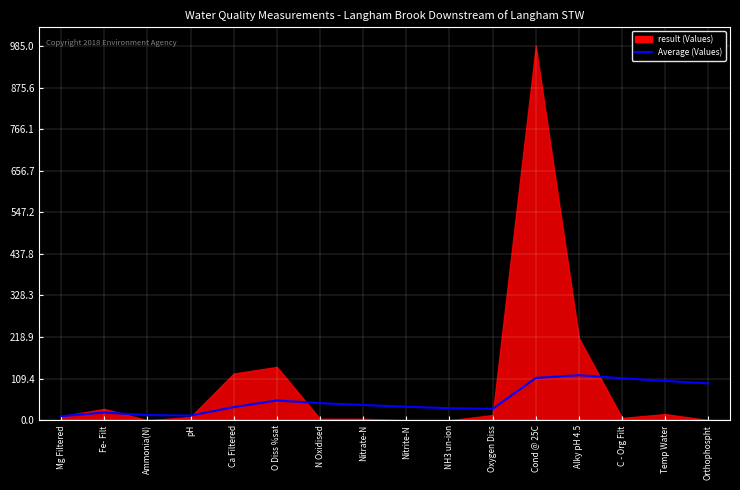

Does the chart display data point markers on the line(s)?

No